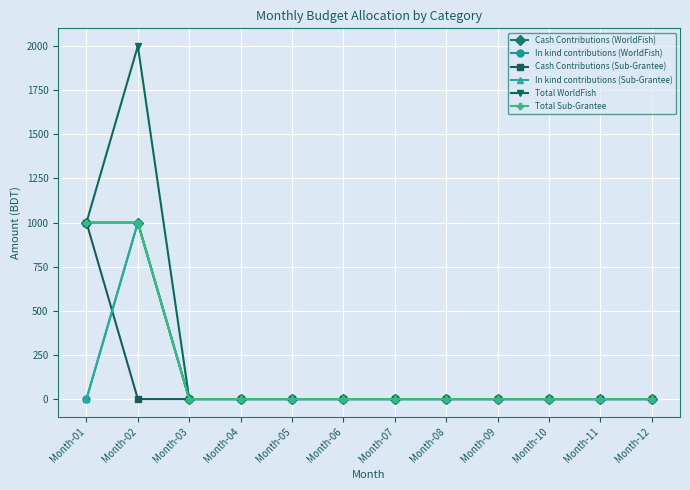

After their last crossing, which series has the higher values: Cash Contributions (Sub-Grantee) or In kind contributions (WorldFish)?

In kind contributions (WorldFish)